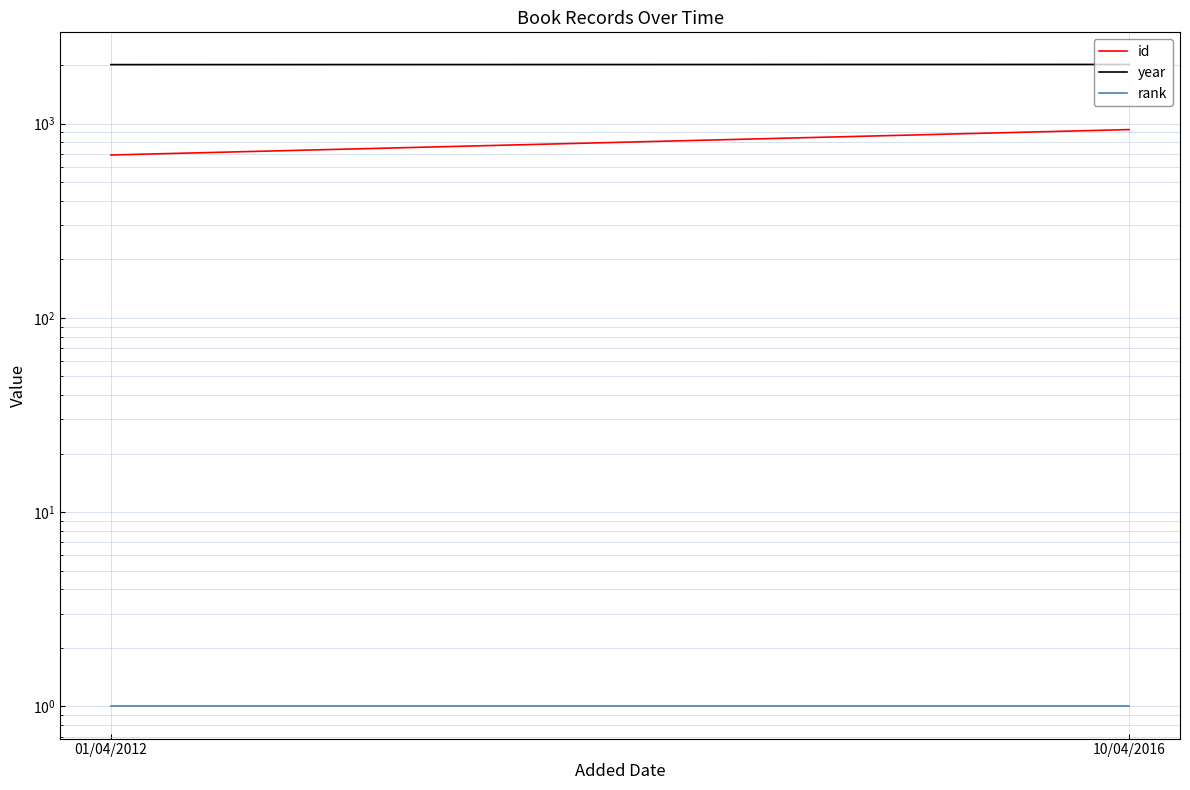

Count the number of data series in this chart.

3